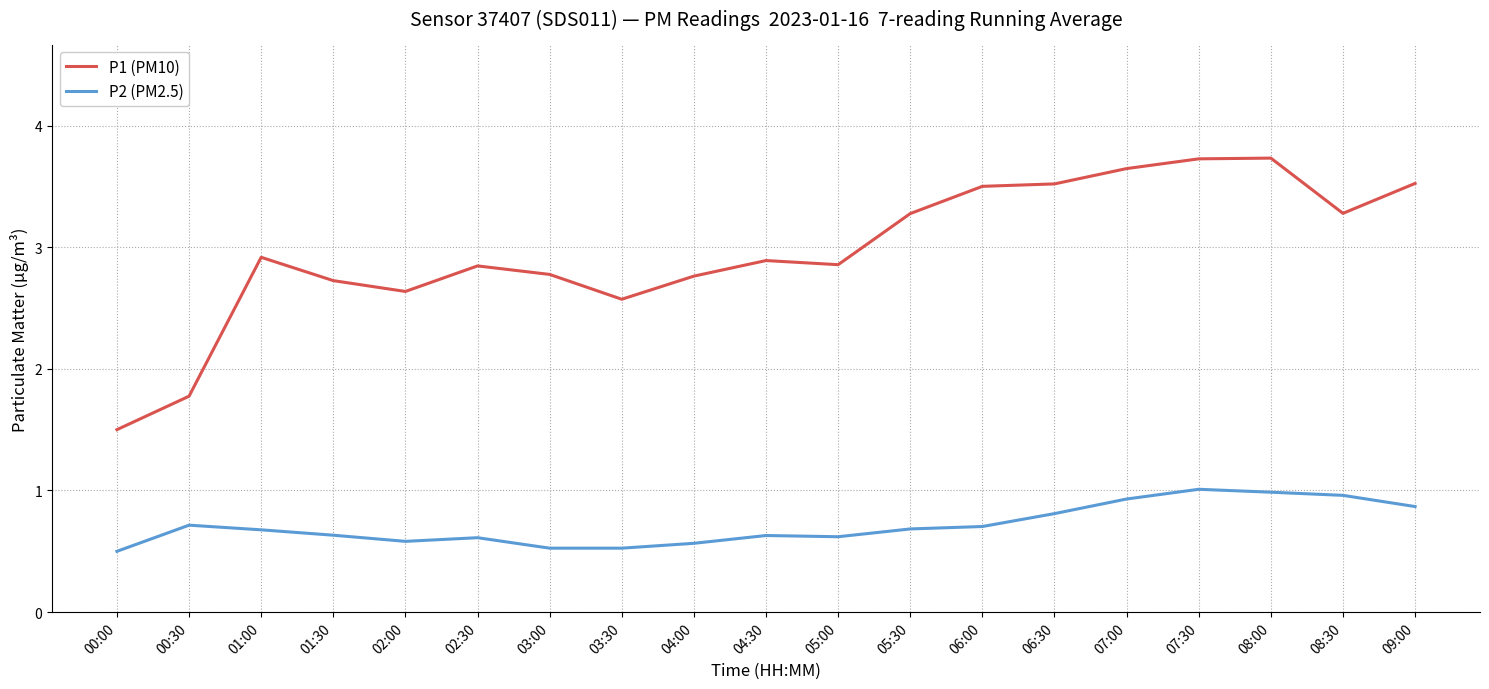

What is the maximum value shown in the chart?

3.7